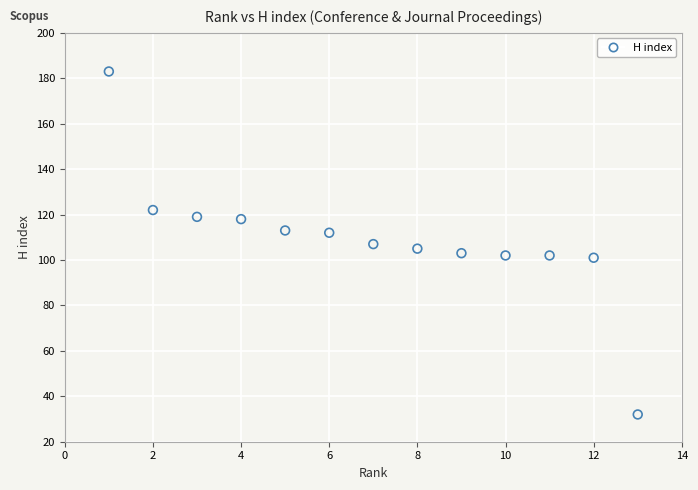

What is the range of X values (max minus min)?

12